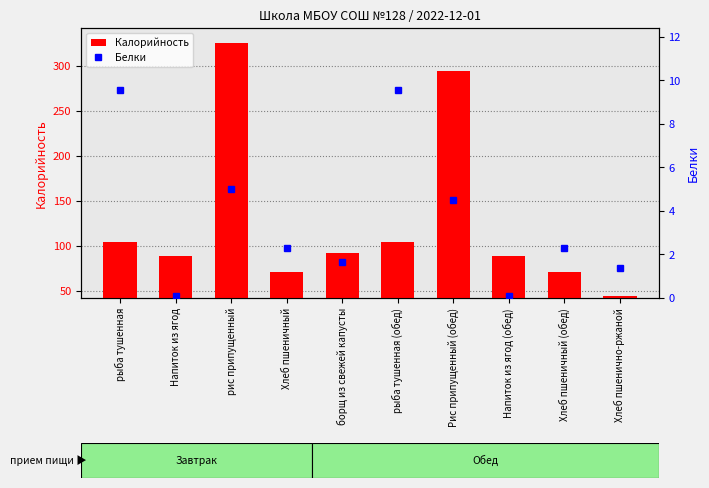

Reading left to right, what are all the values shown in this chart?

Калорийность: рыба тушенная=104.0	Напиток из ягод=88.0	рис припущенный=326.0	Хлеб пшеничный=71.0	борщ из свежей капусты=92.0	рыба тушенная (обед)=104.0	Рис припущенный (обед)=294.0	Напиток из ягод (обед)=88.0	Хлеб пшеничный (обед)=71.0	Хлеб пшенично-ржаной=44.0
Белки: рыба тушенная=9.5	Напиток из ягод=0.1	рис припущенный=5.0	Хлеб пшеничный=2.3	борщ из свежей капусты=1.7	рыба тушенная (обед)=9.5	Рис припущенный (обед)=4.5	Напиток из ягод (обед)=0.1	Хлеб пшеничный (обед)=2.3	Хлеб пшенично-ржаной=1.4